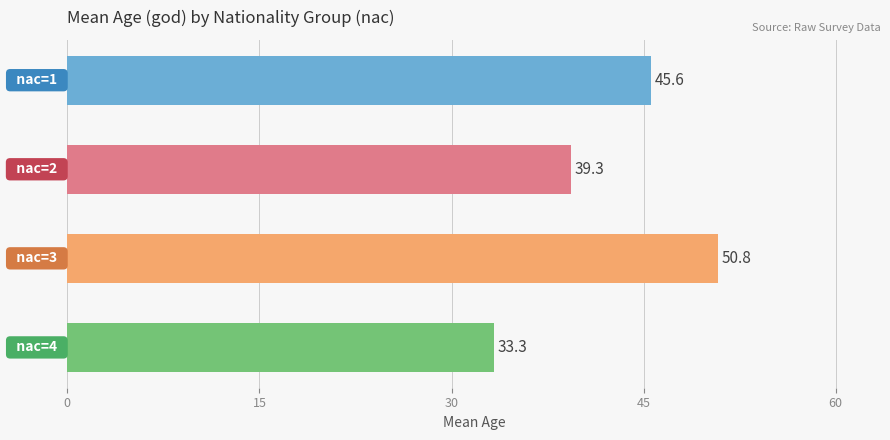

What is the minimum value shown in the chart?

33.3